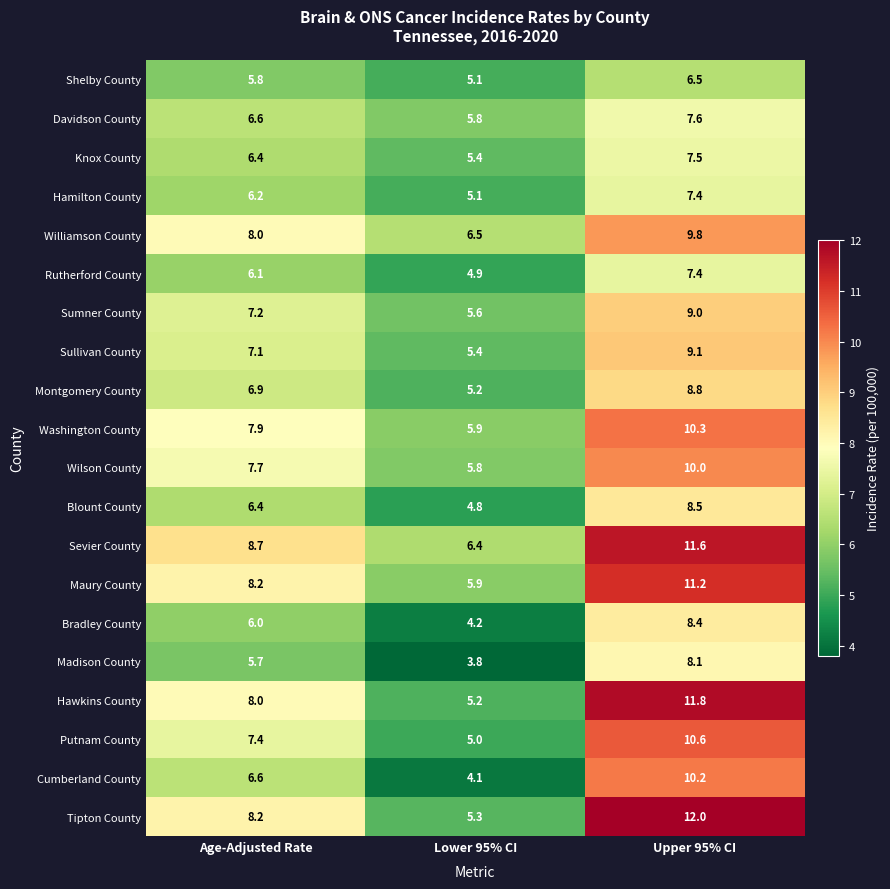

What is the difference between the maximum and minimum values in the Cumberland County series?

6.1